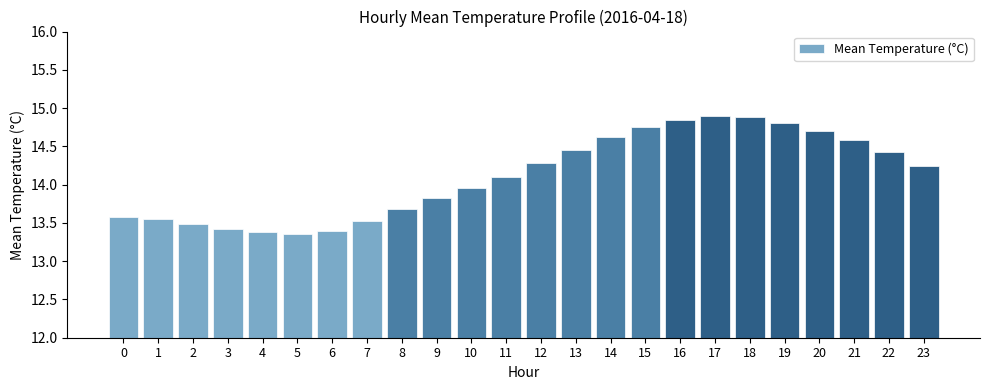

What is the average value?

14.1